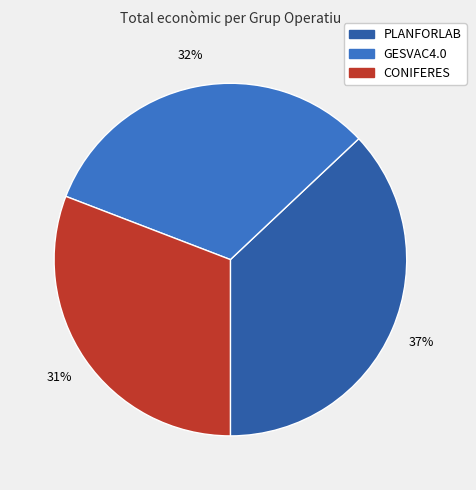

Rank the categories by value from lowest to highest.

CONIFERES, GESVAC4.0, PLANFORLAB